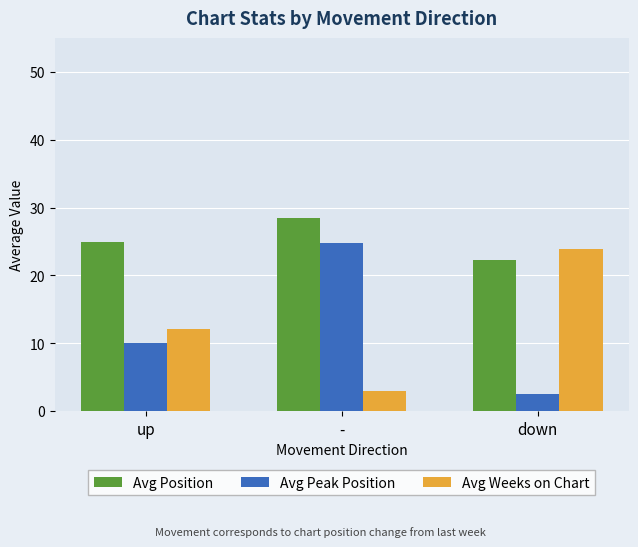

What is the smallest value displayed?

2.6